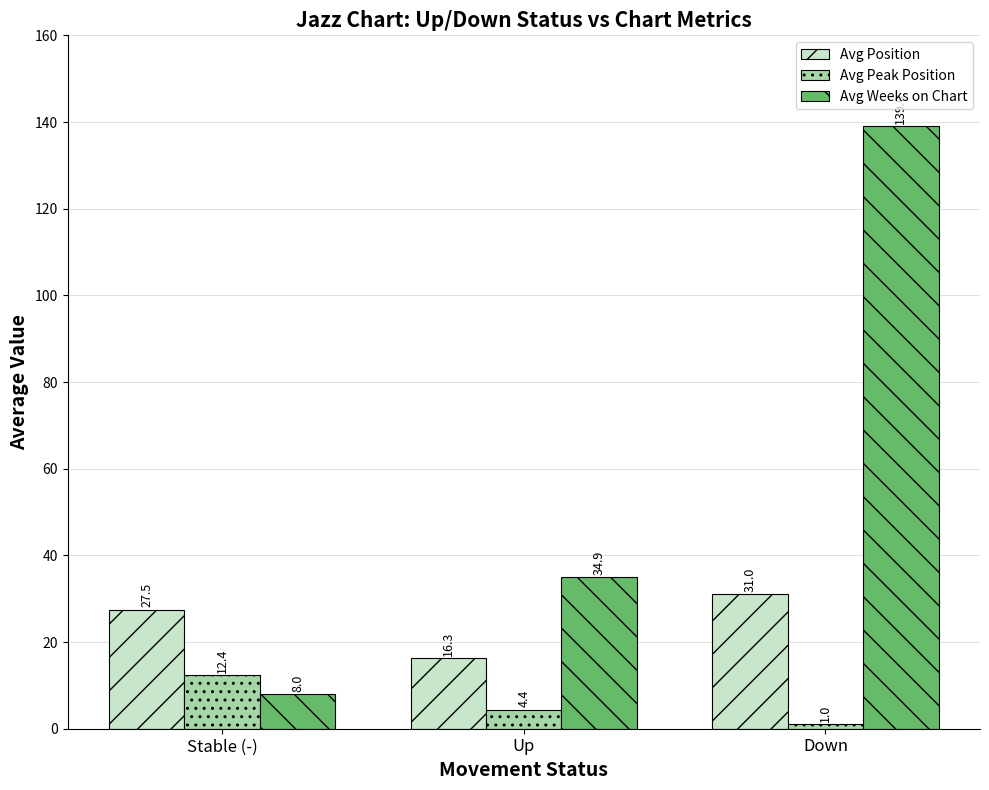

At how many categories does at least one series exceed 1?

3